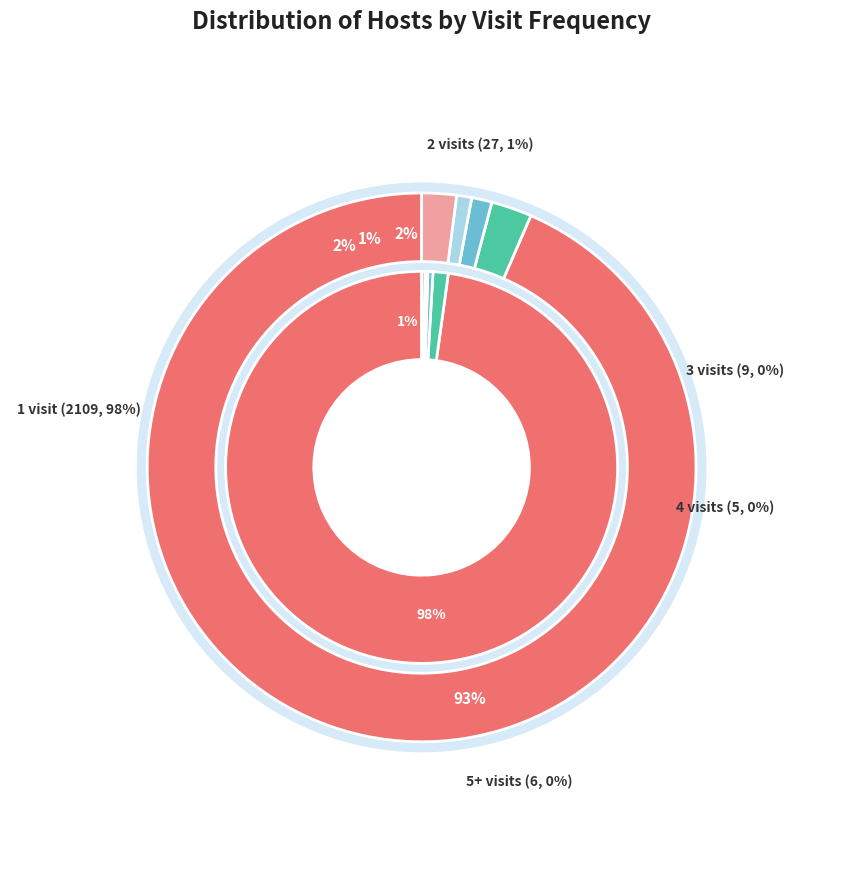

Rank the categories by value from lowest to highest.

4, 5+, 3, 2, 1